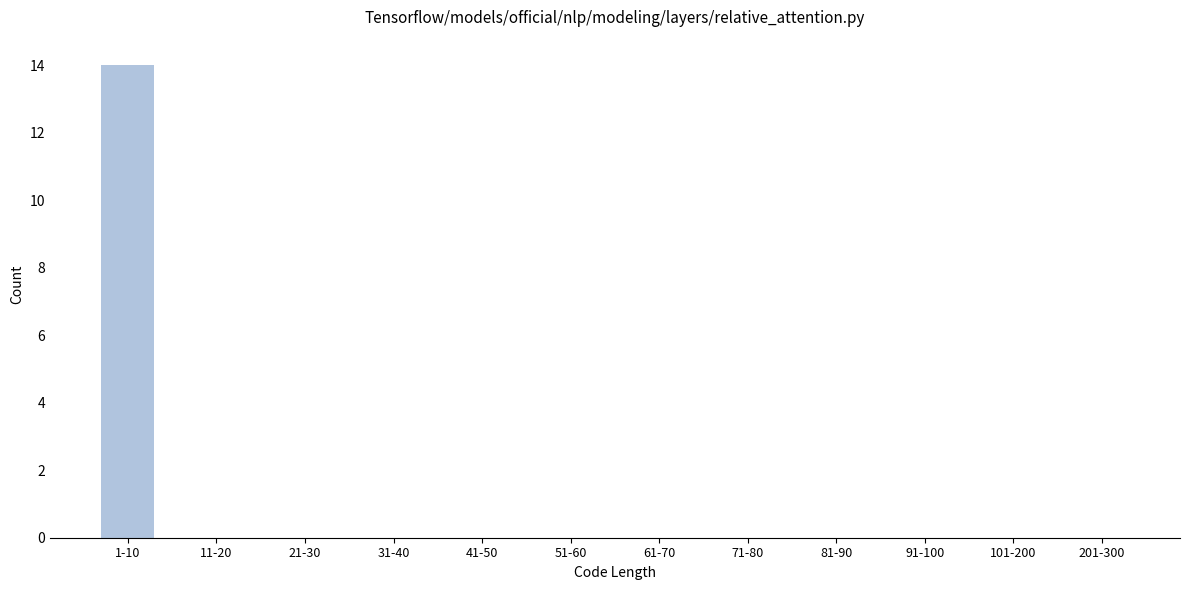

Reading left to right, extract all data points from this chart.

1-10=14	11-20=0	21-30=0	31-40=0	41-50=0	51-60=0	61-70=0	71-80=0	81-90=0	91-100=0	101-200=0	201-300=0